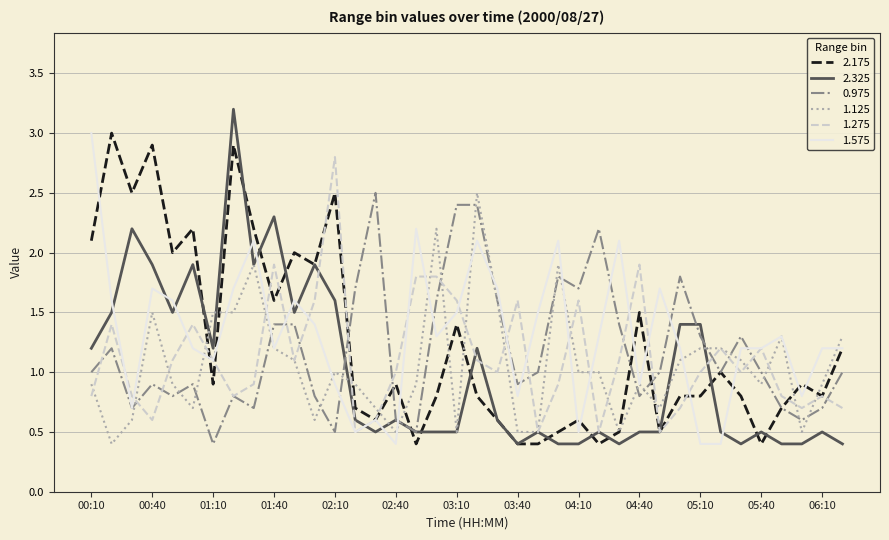

What is the minimum value for 0.975?

0.4